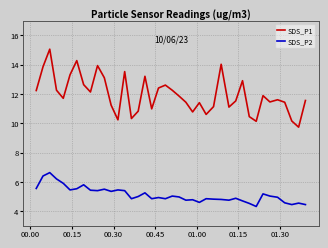

Which series has the largest range (max minus min)?

SDS_P1